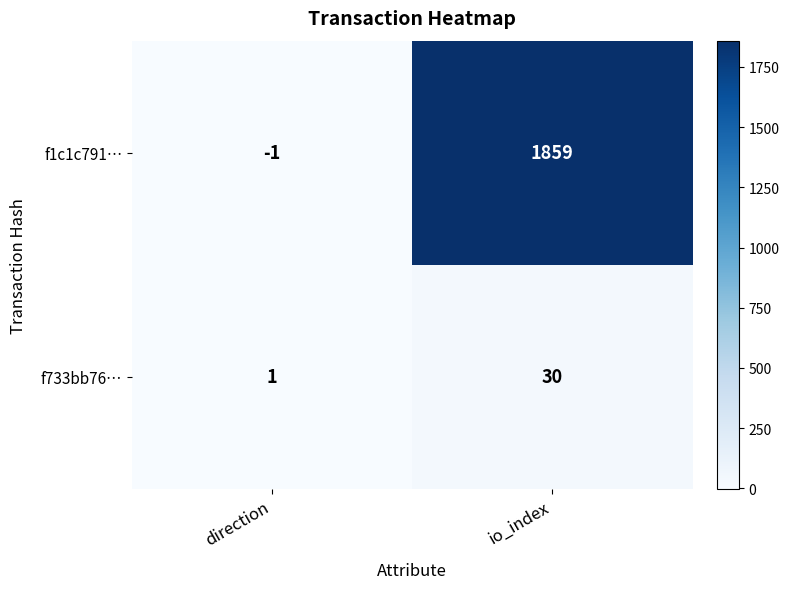

Count the number of data series in this chart.

2